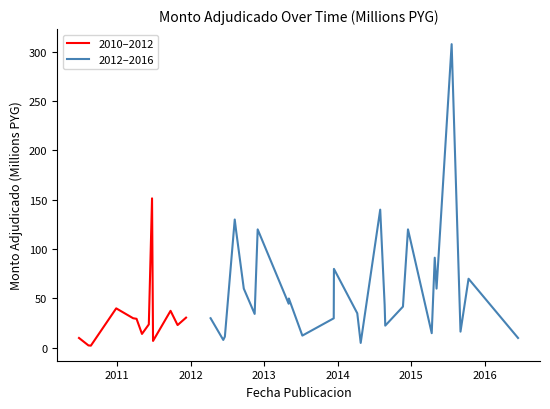

True or false: the data shows 14.6 at 2013-12-12.

False